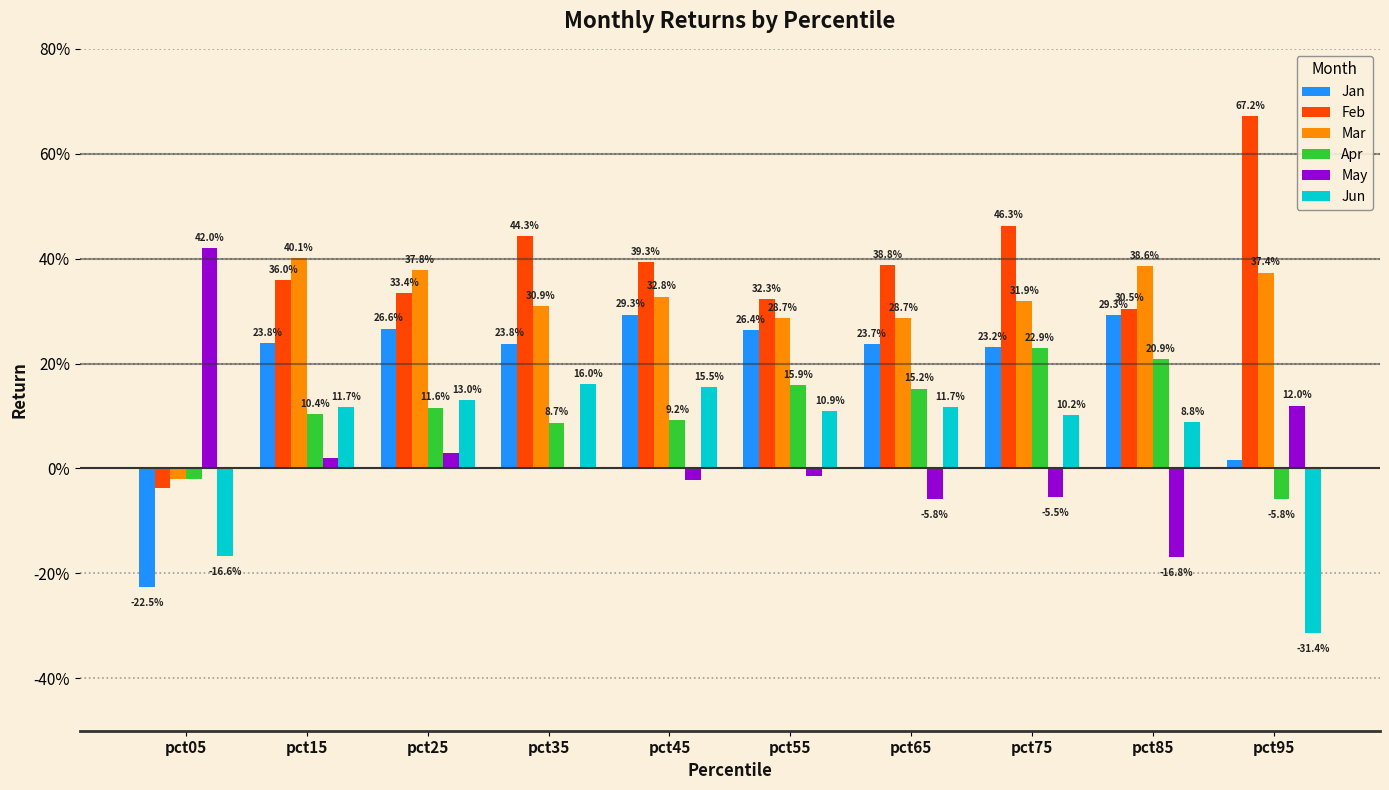

Where is Mar nearest to the value 0?

pct05